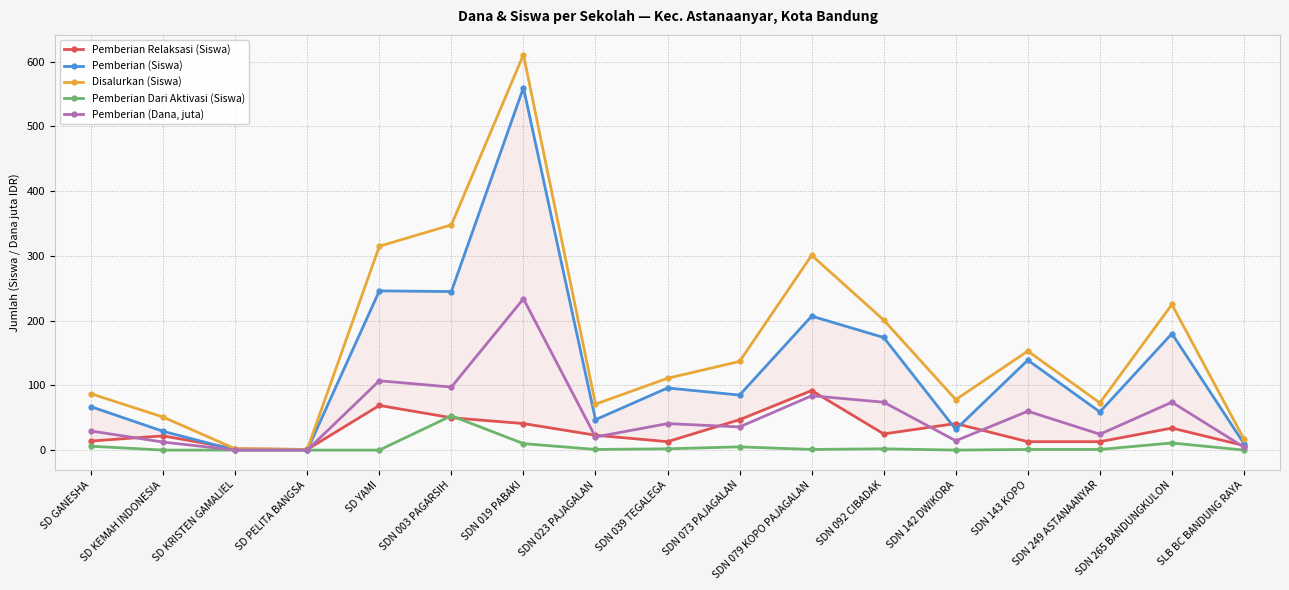

What is the label of the 9th point from the left?

SDN 039 TEGALEGA